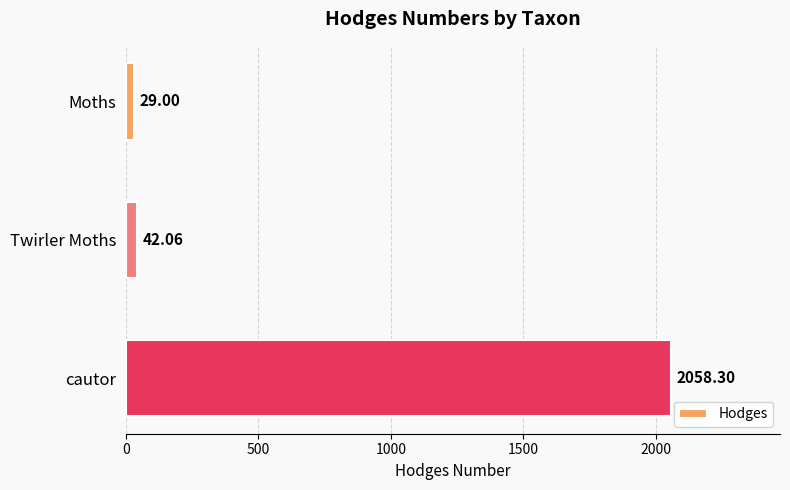

Where is the data nearest to the value 1043?

Twirler Moths